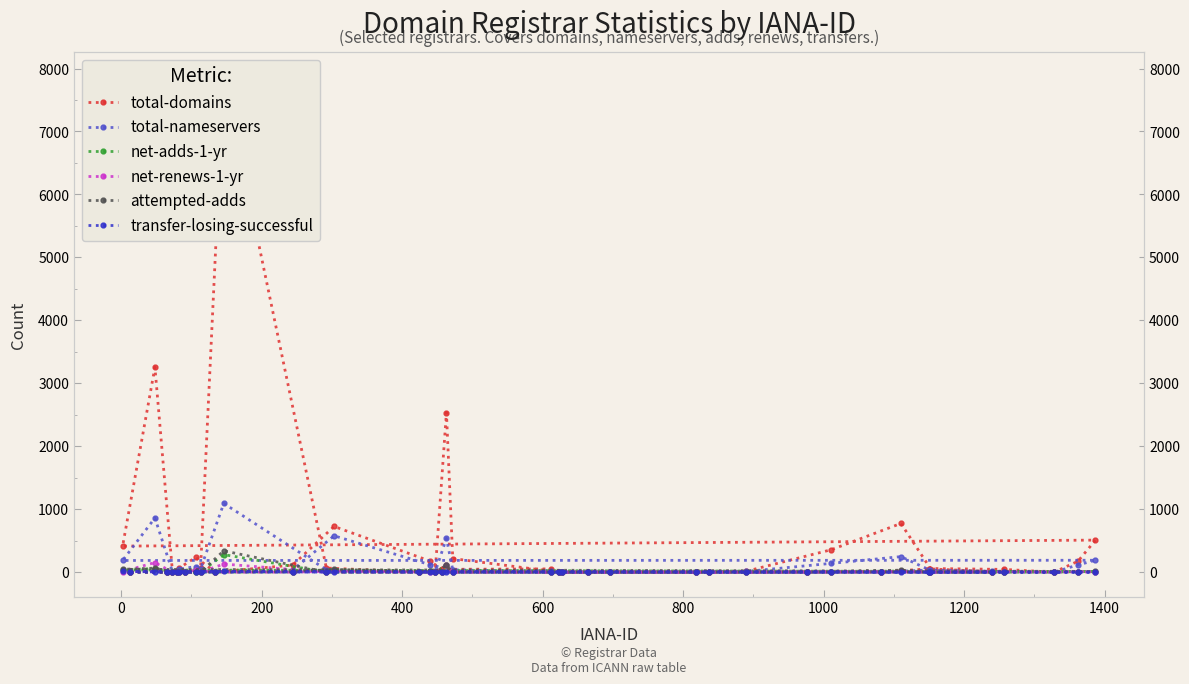

Is the value of net-renews-1-yr at 600 greater than the value of total-nameservers at 25?

No